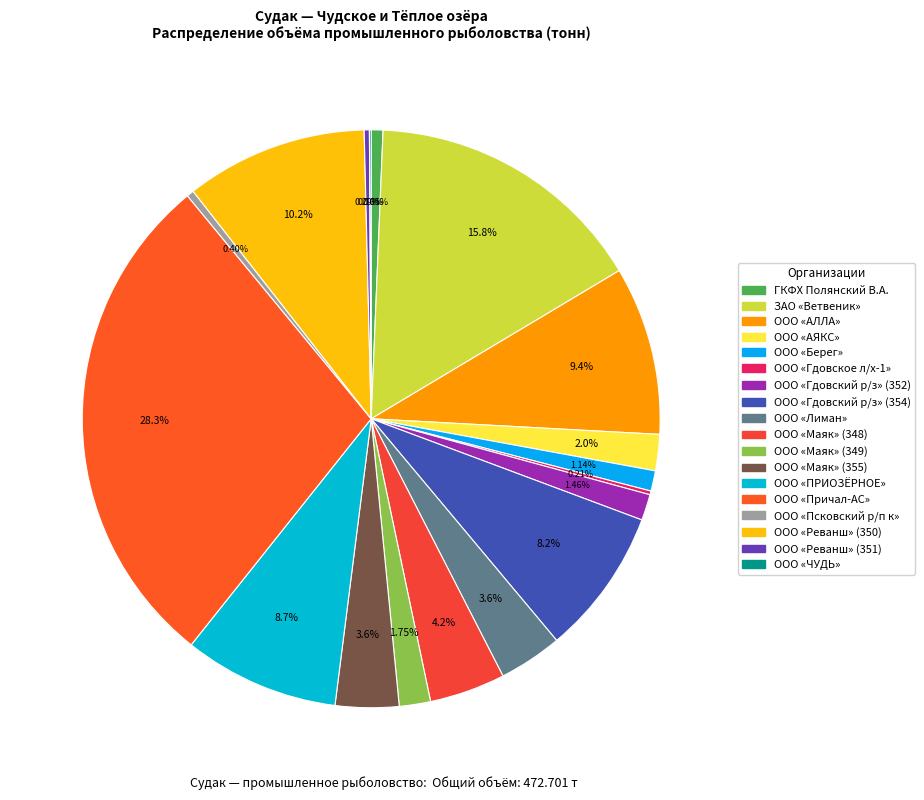

Count the number of slices in the pie.

18